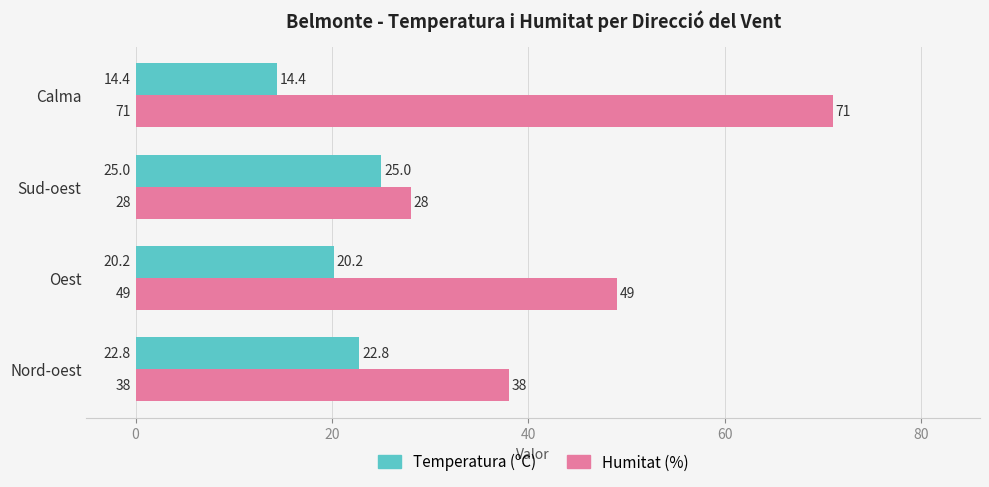

Rank the series by their maximum value, from lowest to highest.

Temperatura (ºC), Humitat (%)